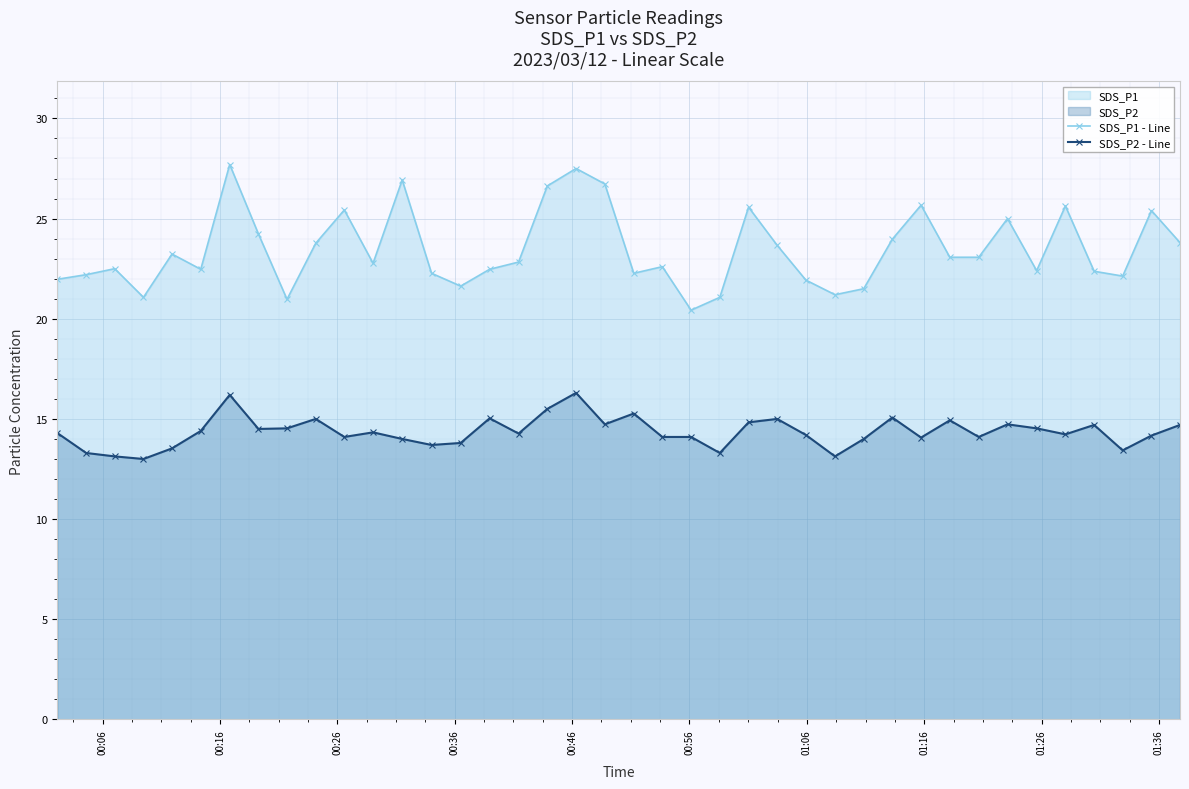

Which series has the widest spread of values?

SDS_P1 - Line